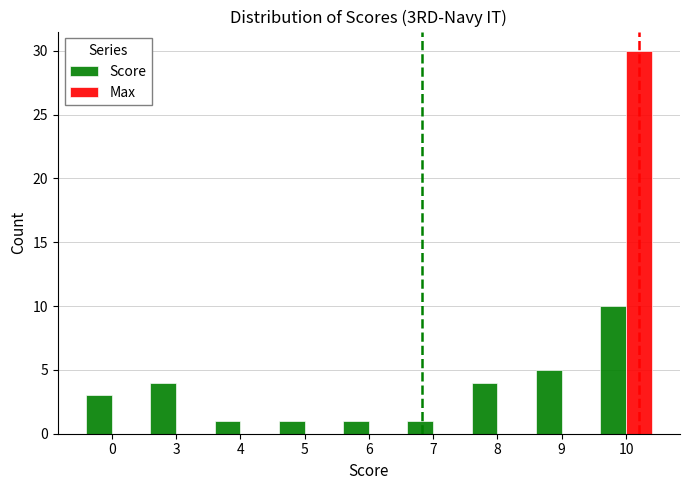

Is it true that Max equals -14 at 4?

False